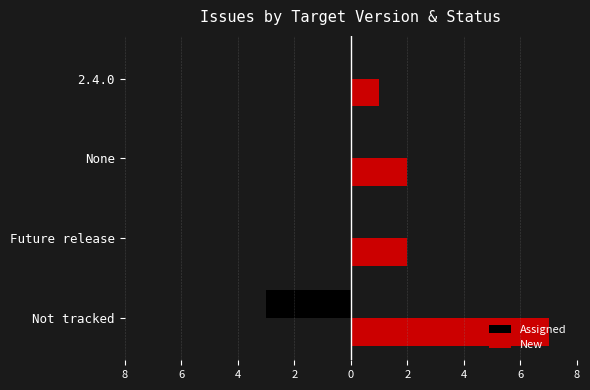

Which series has the largest total across all categories?

New